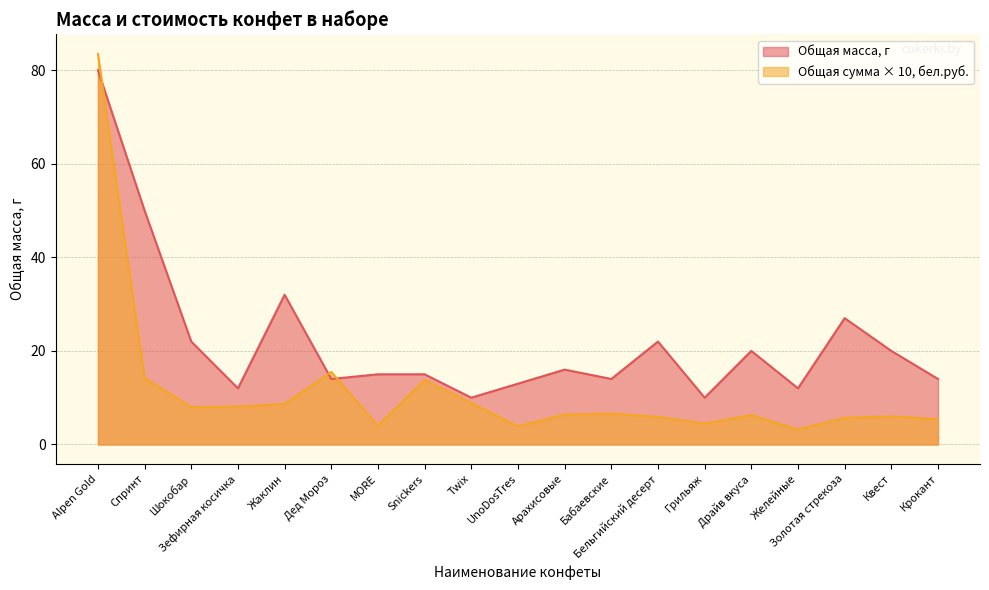

At Квест, list the series in order from largest to smallest.

Общая масса, г, Общая сумма × 10, бел.руб.